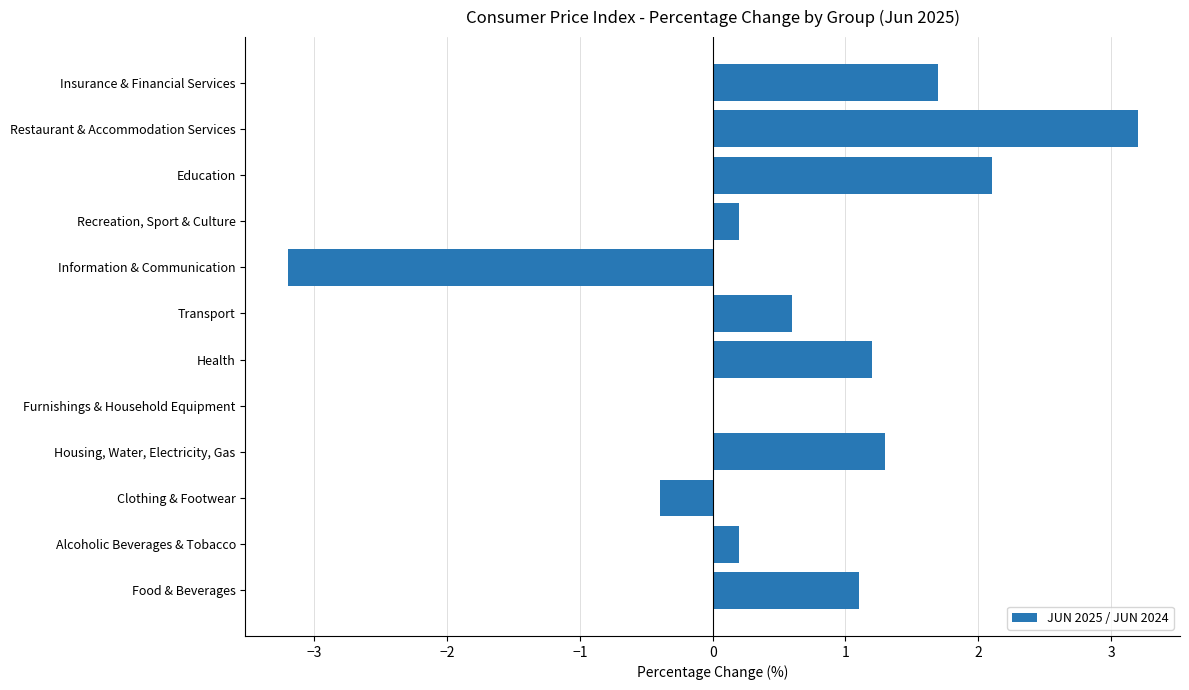

How many data points are above 1?

6